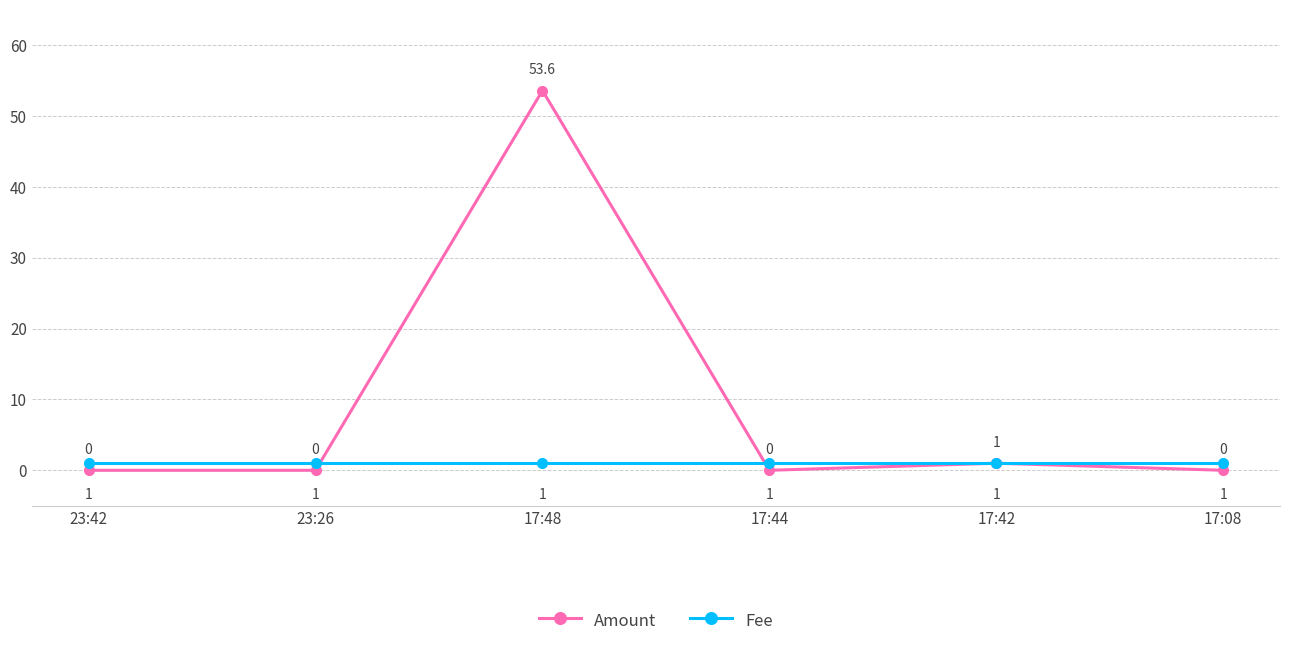

What is the total value across all series at 23:42?

1.0